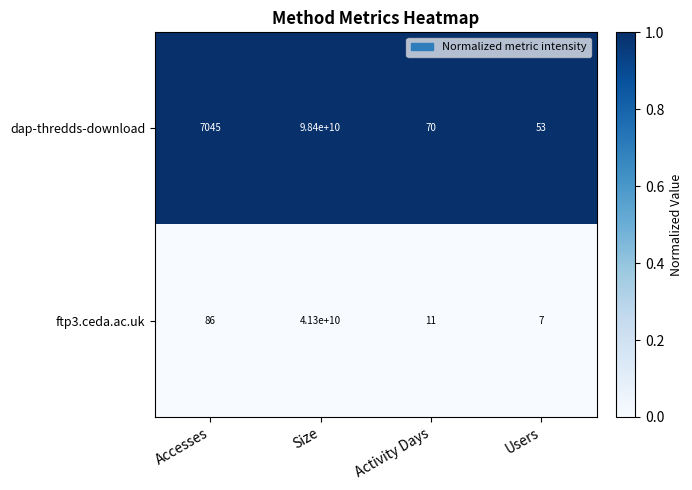

Which series has the largest total across all categories?

dap-thredds-download